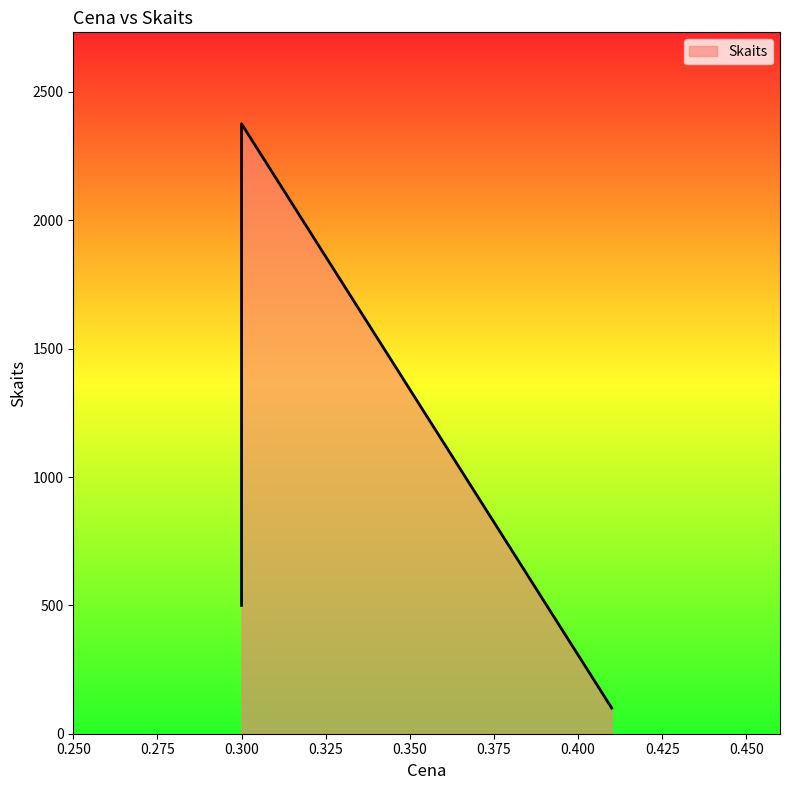

How many lines are shown in the chart?

1